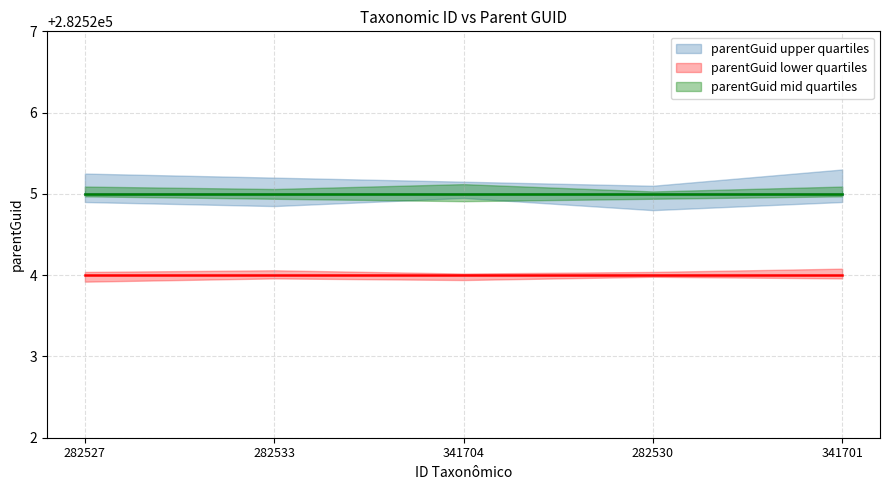

What is the difference between the highest and lowest values at 282527?

1